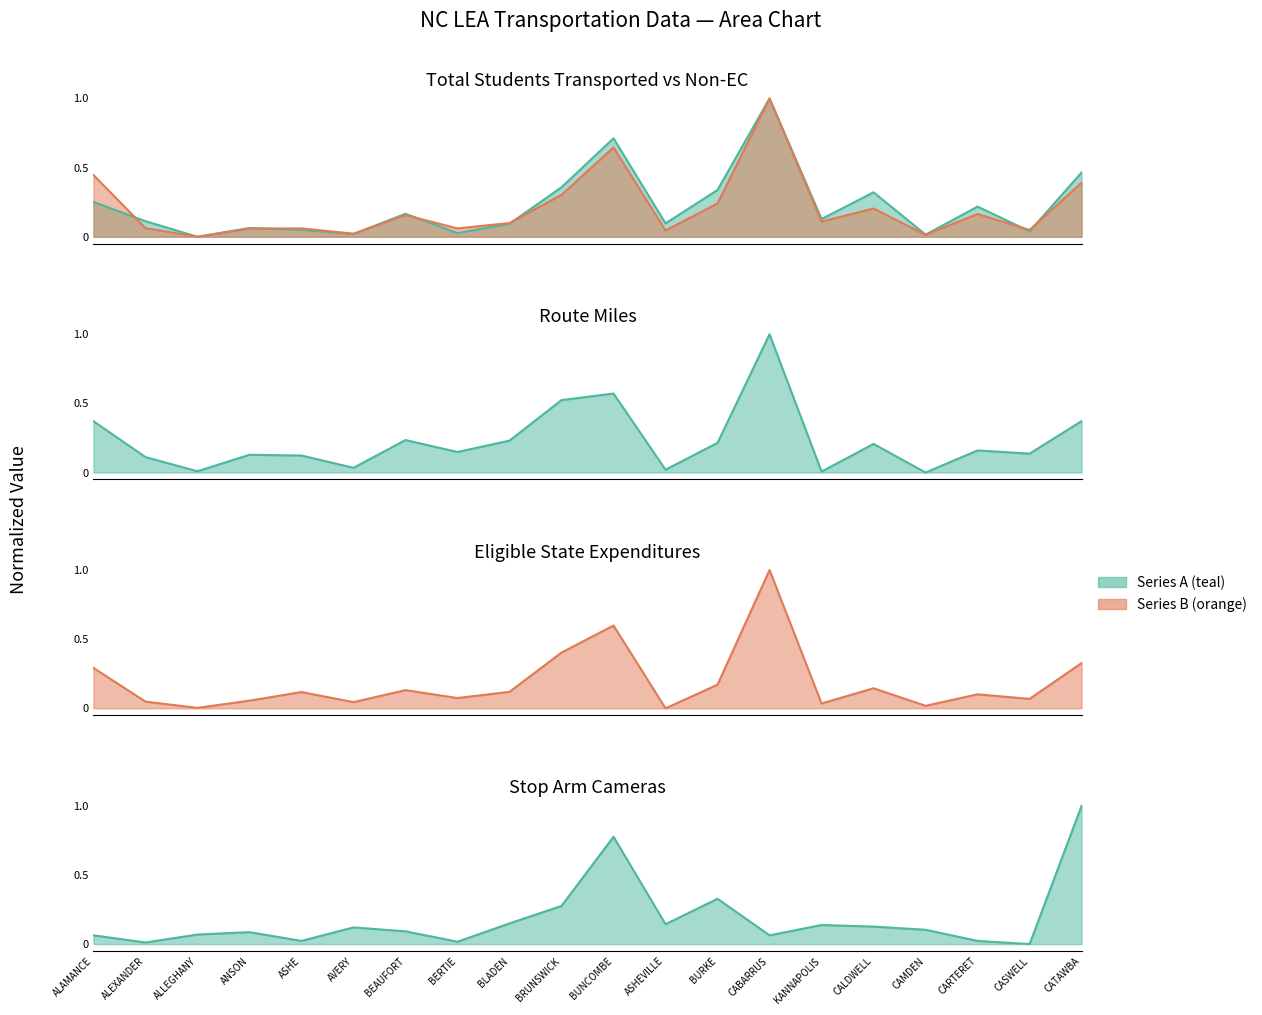

What position from the left is CASWELL?

19